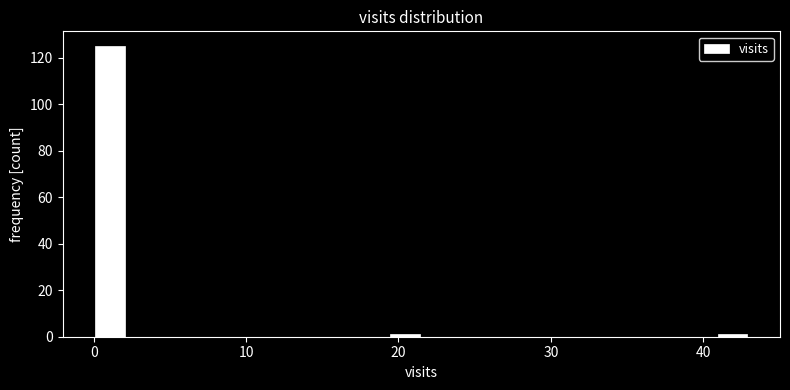

Around what value on the x-axis is the tallest bar? Give the approximate position of its centre, as read against the axis.

1